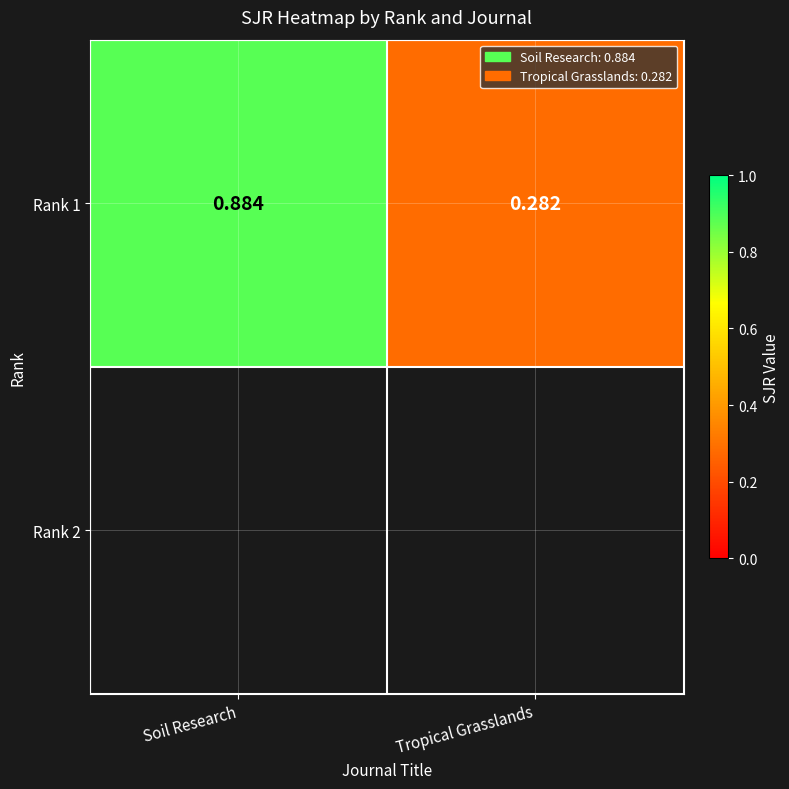

Is it true that the value at Soil Research is 1.6?

False